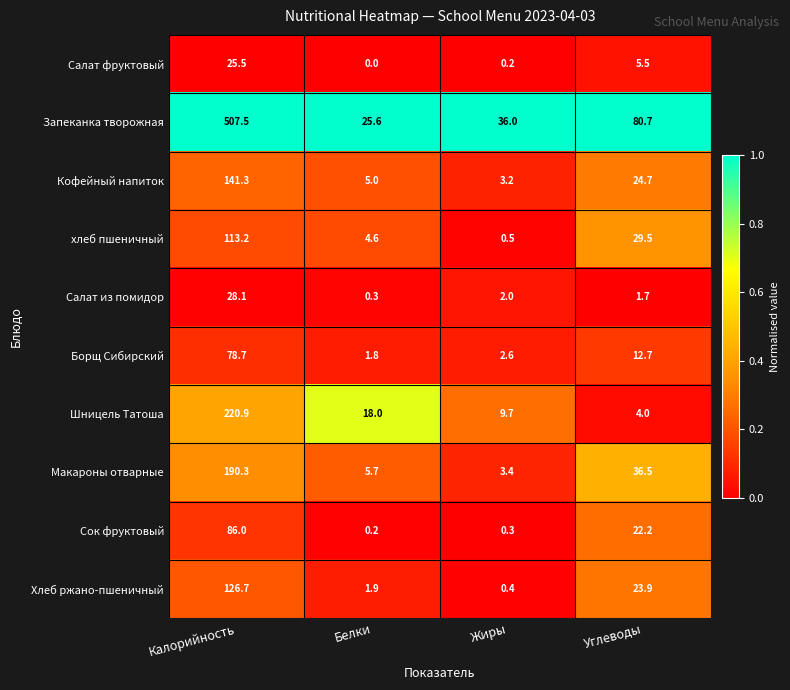

At how many categories does at least one series exceed 0?

4